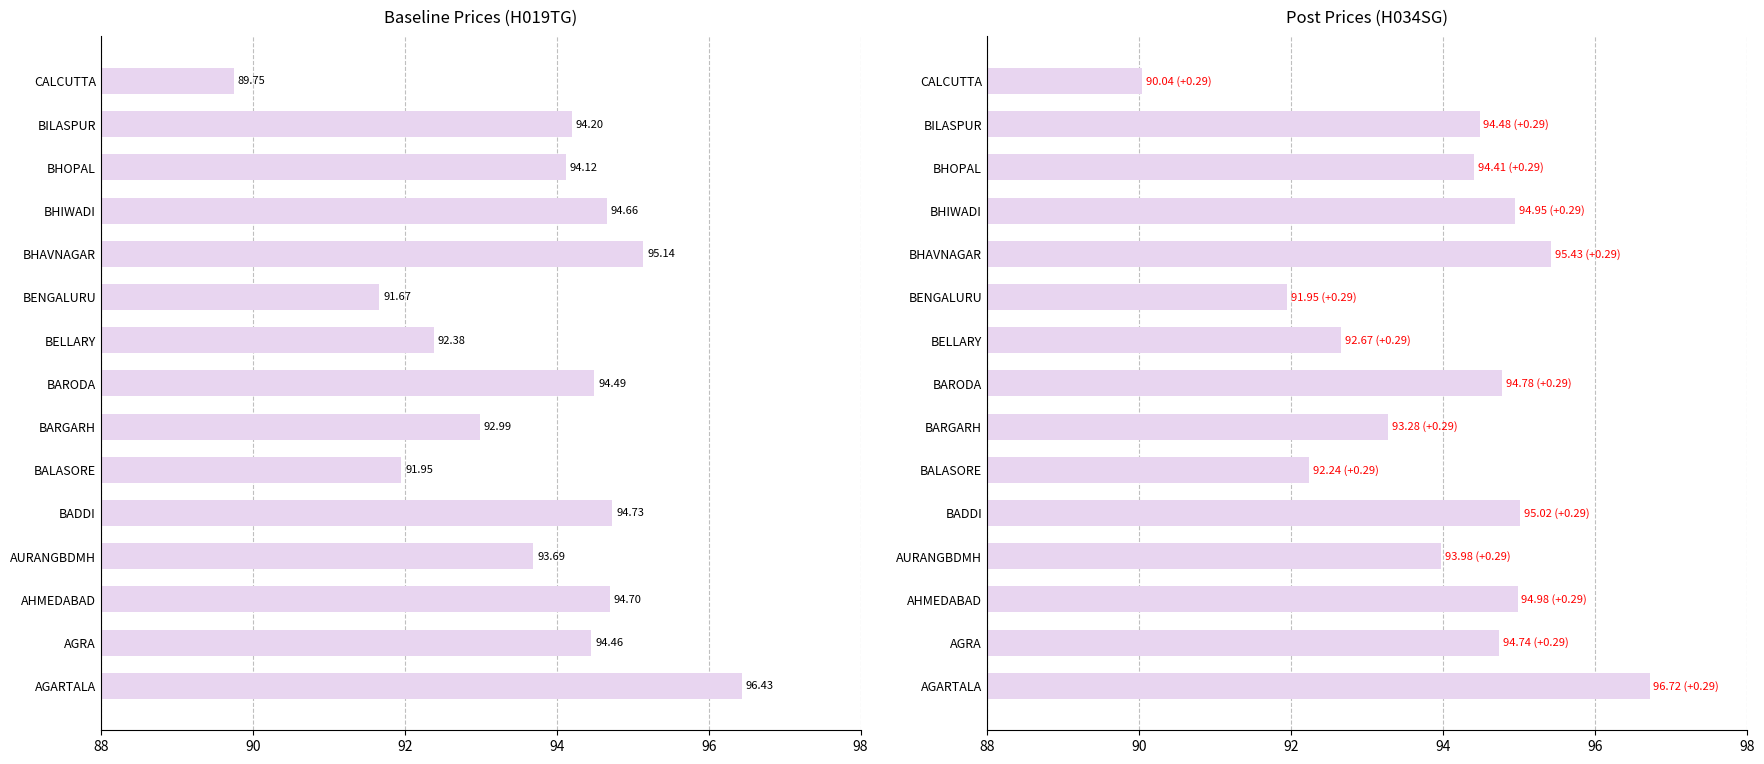

What is the sum of all H019TG values?

1405.4